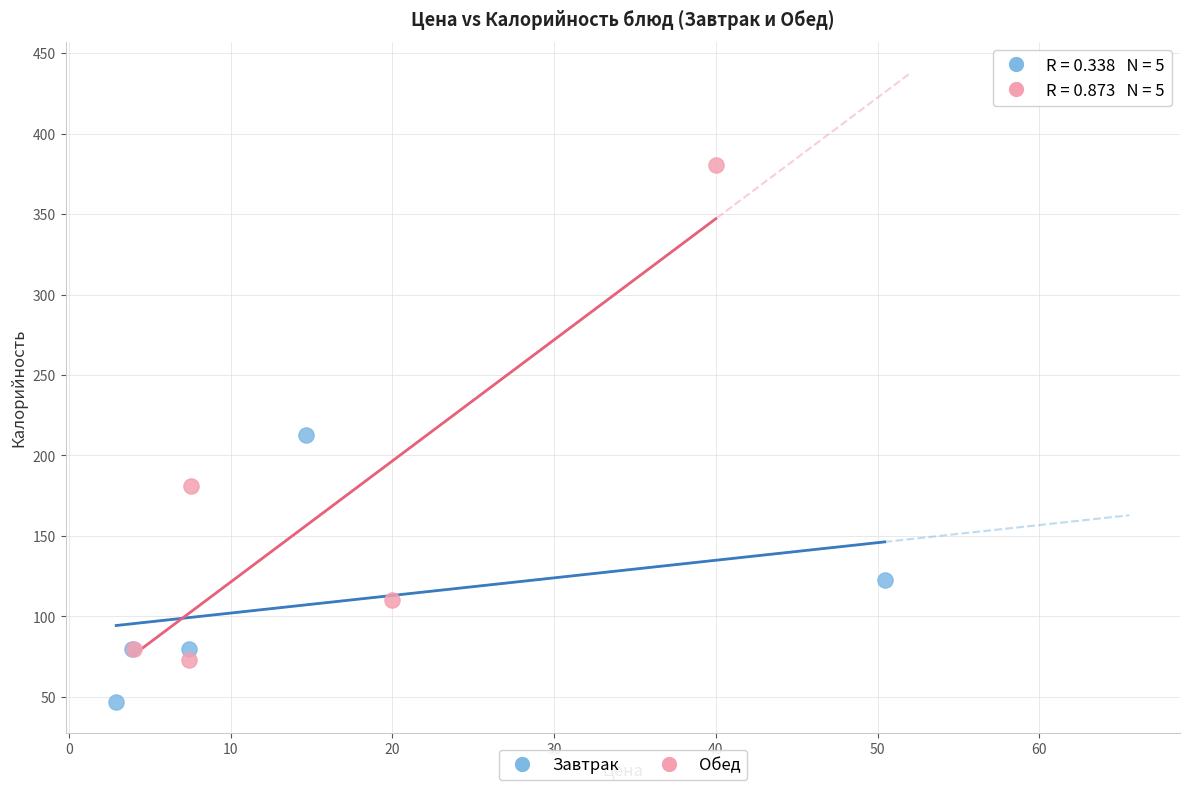

Which series has the widest spread of Y values?

Обед